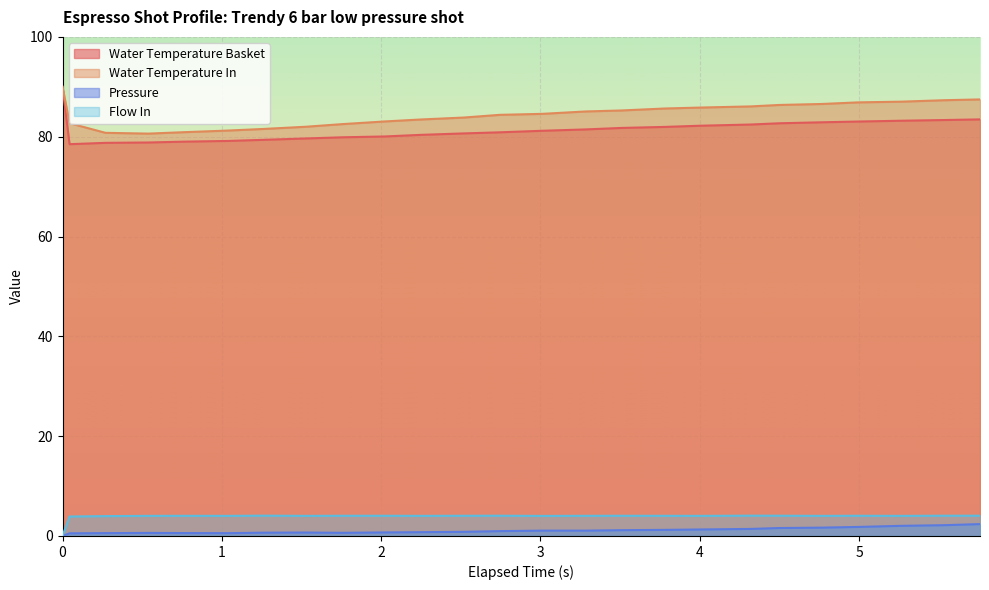

Is the value of flow_in at 0.0 greater than the value of water_temperature_basket at 2.744?

No